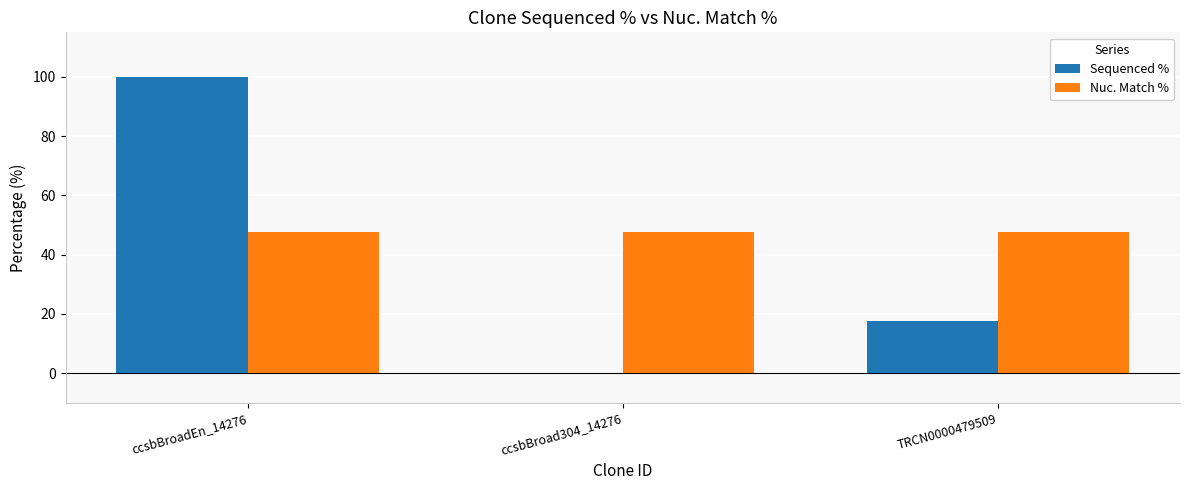

Reading left to right, extract all data points from this chart.

Sequenced %: ccsbBroadEn_14276=100.0	ccsbBroad304_14276=0.0	TRCN0000479509=17.6
Nuc. Match %: ccsbBroadEn_14276=47.6	ccsbBroad304_14276=47.6	TRCN0000479509=47.6